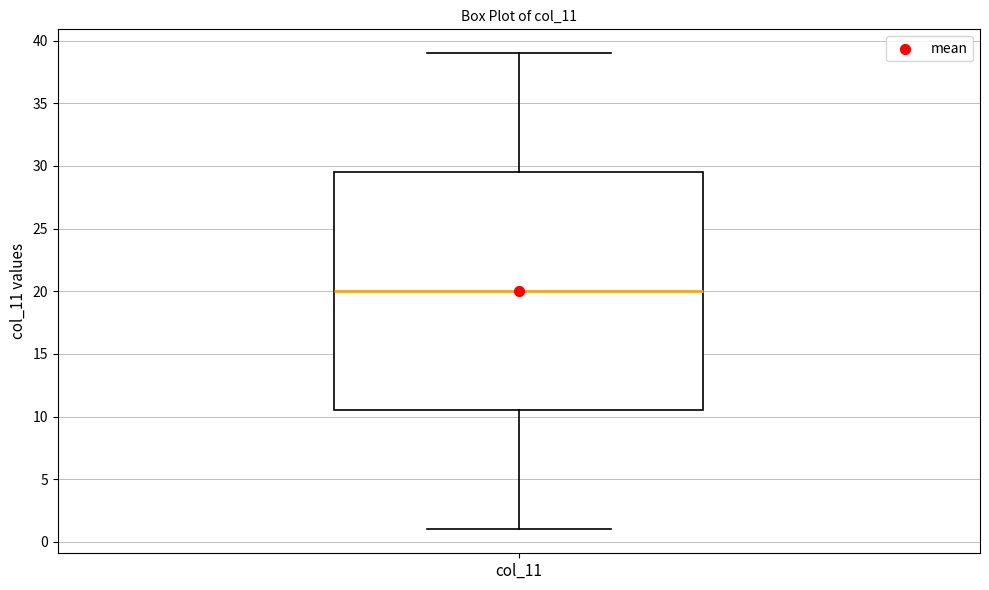

Read this box plot against the y-axis: the position of the median line, the range covered by the box, and the ends of both whiskers. The values are not printed on the chart, so give them approximately, as read against the axis.

median 20.0, box 10.5 to 29.5, whiskers 1.0 to 39.0